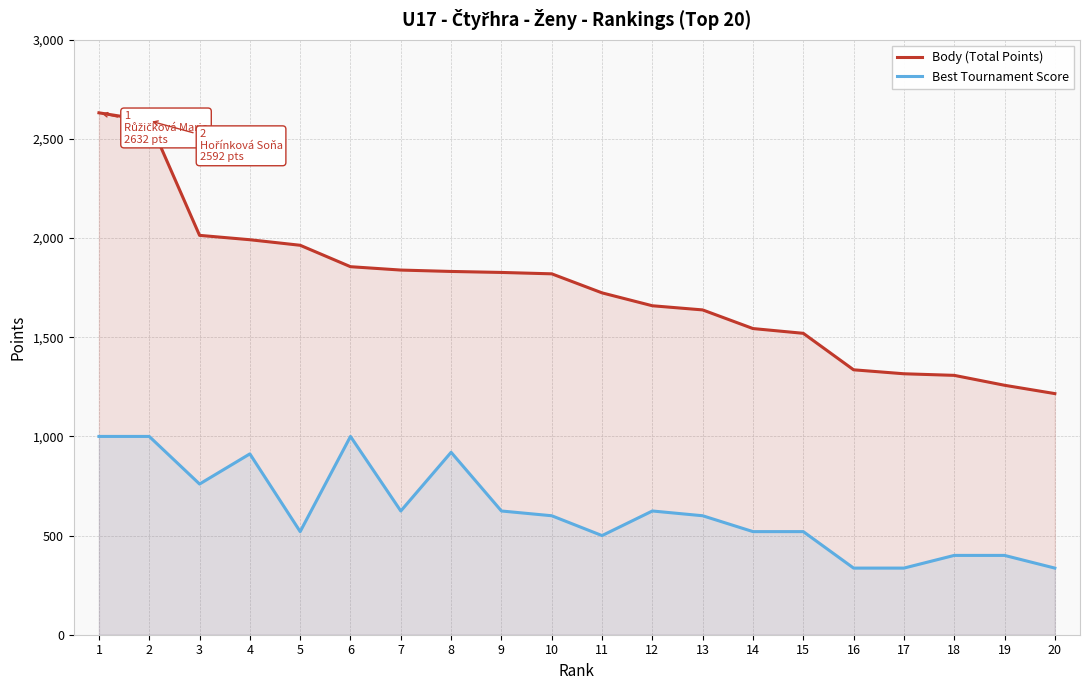

At which label is Body (Total Points) closest to 1924?

5